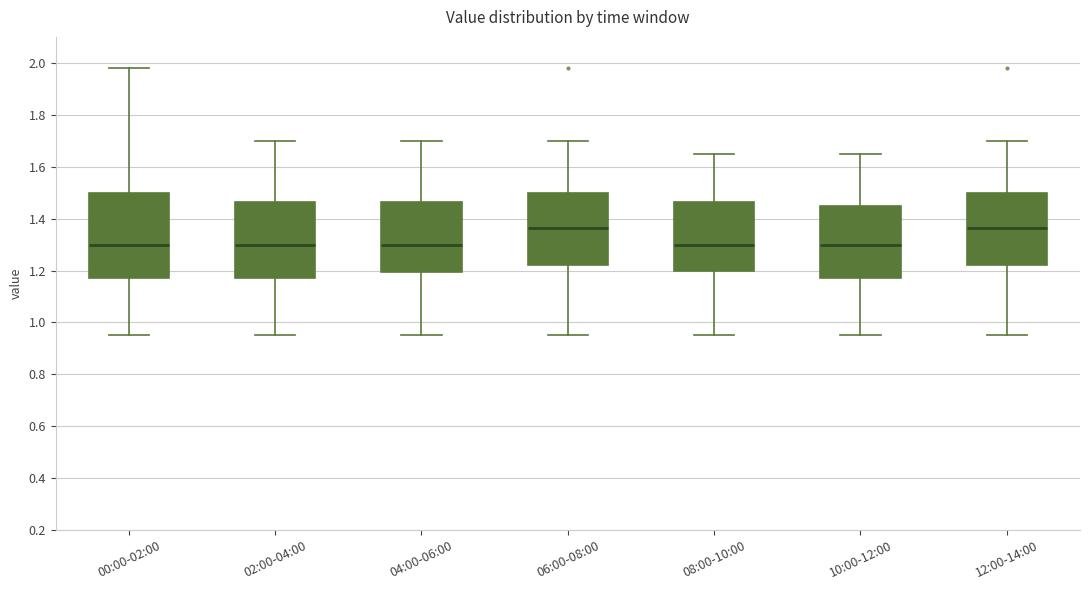

Comparing the boxes themselves (not the whiskers), which one is the tallest?

00:00-02:00